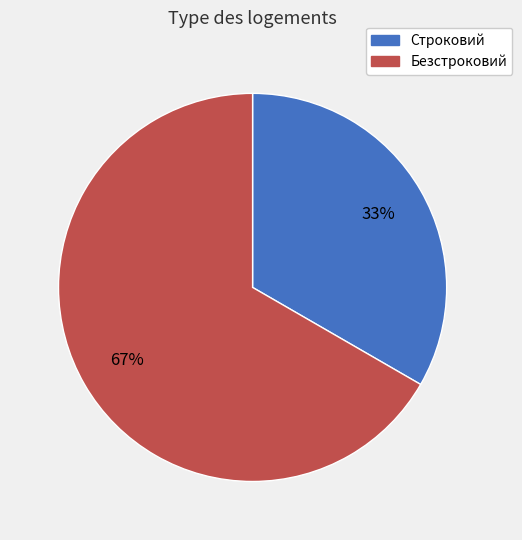

What is the smallest slice in the pie chart?

Строковий